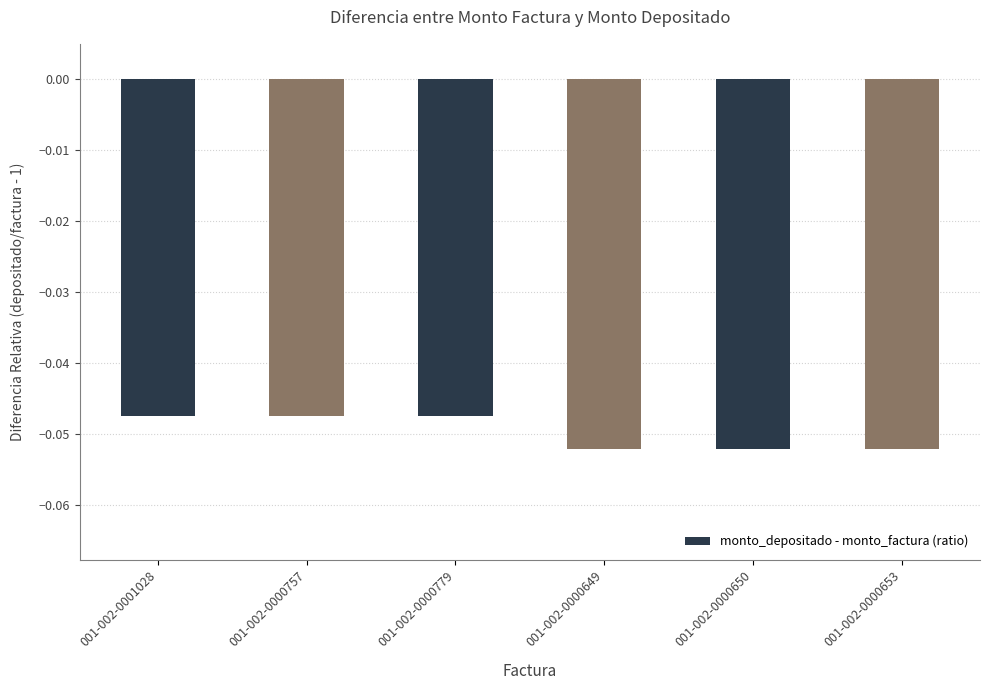

What is the sum of all values?

-0.3